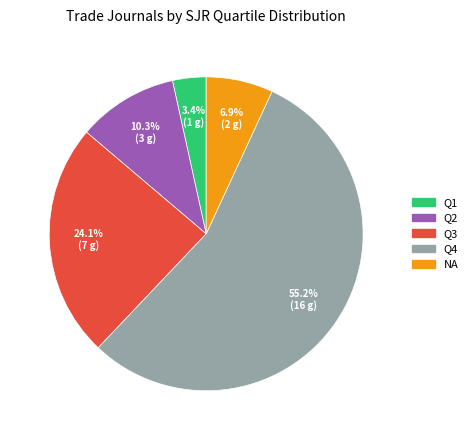

Between Q4 and Q1, which is larger?

Q4